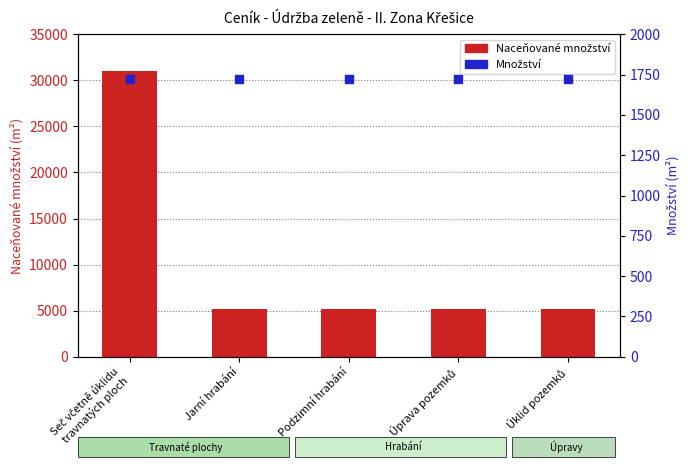

Is the value of Naceňované množství at Úprava pozemků greater than the value of Množství at Úprava pozemků?

Yes